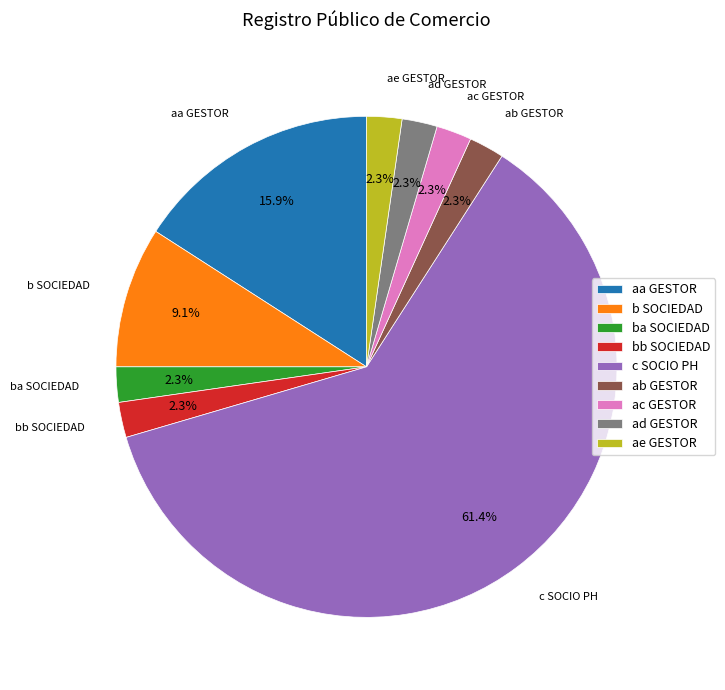

Which category accounts for the majority?

c SOCIO PH